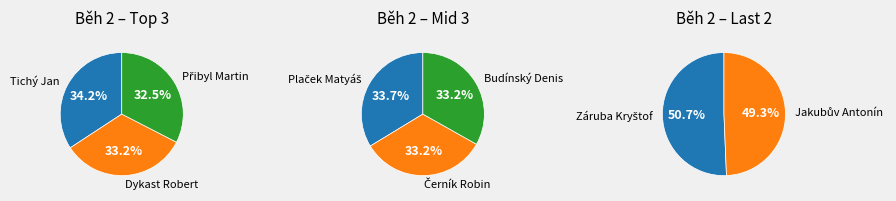

How many segments does this pie chart have?

8